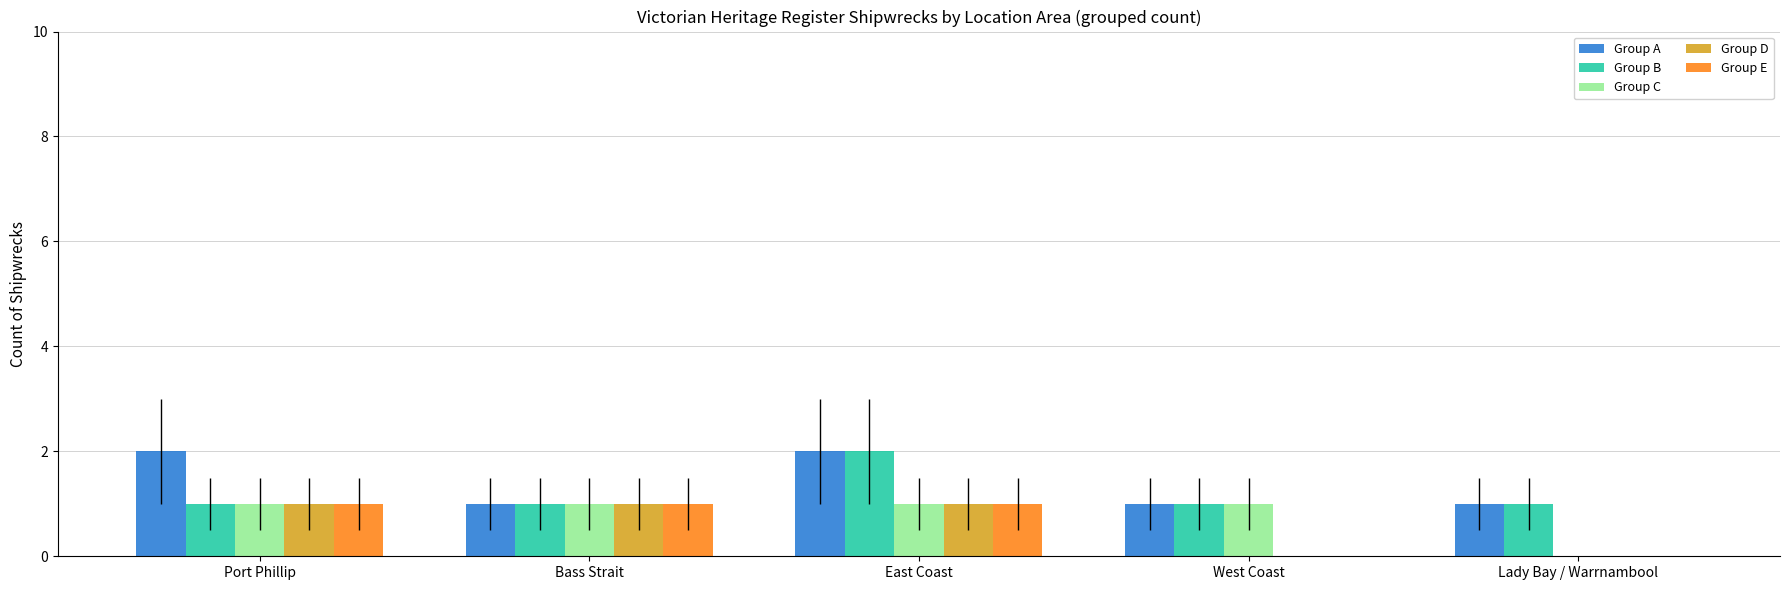

True or false: Group D has a value of 0 at Lady Bay / Warrnambool.

True